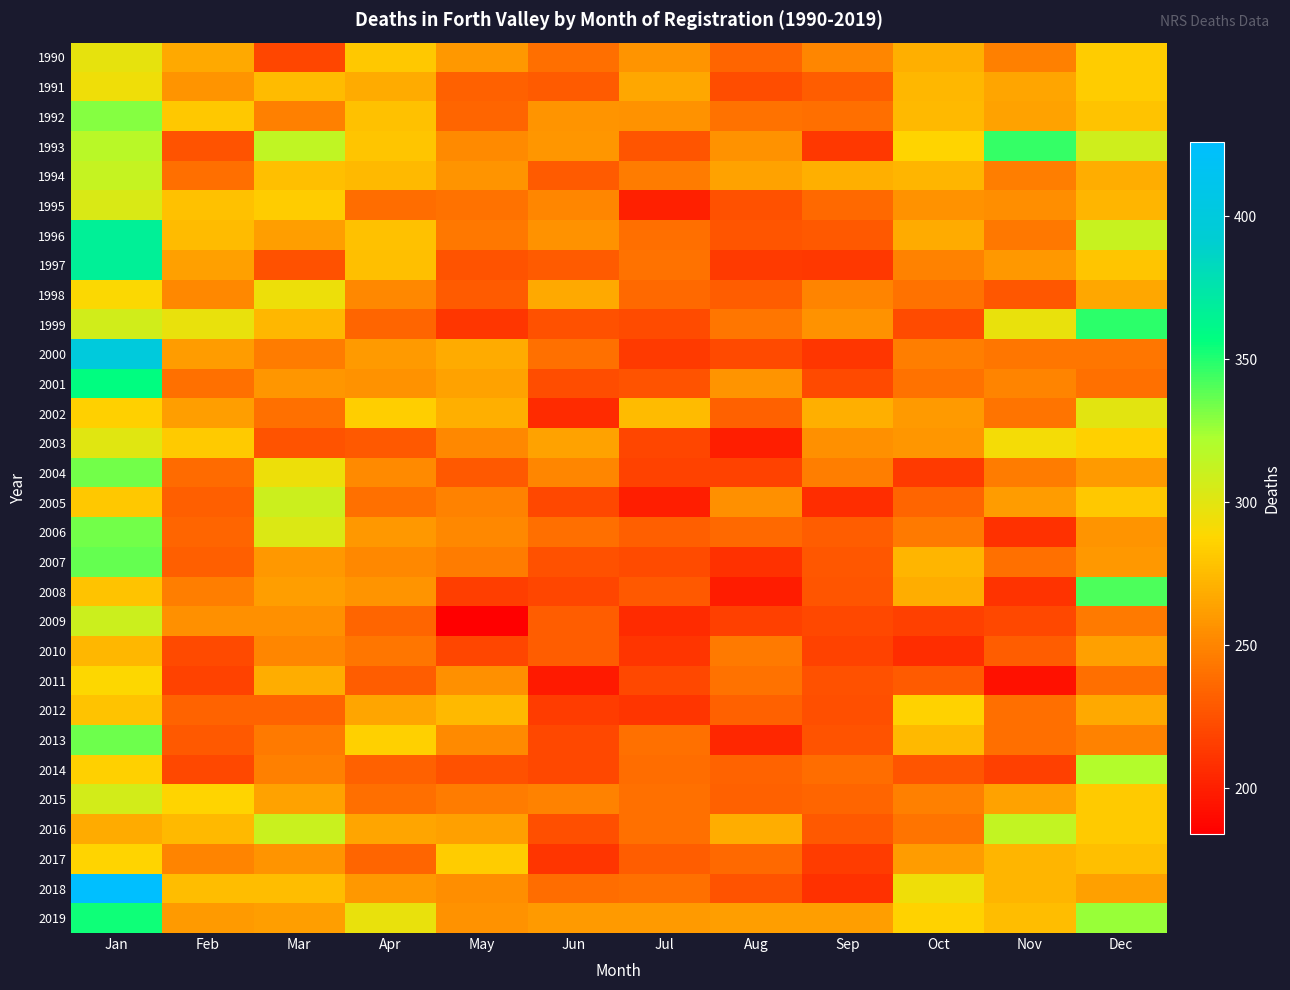

Reading right to left, what are all the values shown in this chart?

1990: Dec=283	Nov=248	Oct=270	Sep=251	Aug=235	Jul=257	Jun=239	May=259	Apr=281	Mar=219	Feb=267	Jan=298
1991: Dec=283	Nov=265	Oct=273	Sep=231	Aug=223	Jul=266	Jun=230	May=233	Apr=268	Mar=275	Feb=257	Jan=294
1992: Dec=279	Nov=264	Oct=274	Sep=239	Aug=241	Jul=256	Jun=257	May=235	Apr=278	Mar=248	Feb=281	Jan=330
1993: Dec=308	Nov=346	Oct=287	Sep=213	Aug=256	Jul=227	Jun=258	May=253	Apr=280	Mar=314	Feb=226	Jan=317
1994: Dec=269	Nov=247	Oct=272	Sep=270	Aug=264	Jul=246	Jun=230	May=257	Apr=274	Mar=277	Feb=239	Jan=312
1995: Dec=272	Nov=254	Oct=256	Sep=236	Aug=225	Jul=201	Jun=251	May=241	Apr=238	Mar=283	Feb=278	Jan=304
1996: Dec=311	Nov=244	Oct=268	Sep=229	Aug=227	Jul=239	Jun=256	May=244	Apr=278	Mar=262	Feb=275	Jan=367
1997: Dec=280	Nov=259	Oct=249	Sep=213	Aug=214	Jul=241	Jun=230	May=226	Apr=277	Mar=225	Feb=263	Jan=367
1998: Dec=266	Nov=228	Oct=241	Sep=250	Aug=231	Jul=236	Jun=267	May=230	Apr=252	Mar=295	Feb=252	Jan=289
1999: Dec=348	Nov=297	Oct=222	Sep=256	Aug=243	Jul=222	Jun=225	May=212	Apr=235	Mar=273	Feb=297	Jan=307
2000: Dec=243	Nov=243	Oct=247	Sep=212	Aug=221	Jul=214	Jun=240	May=268	Apr=260	Mar=246	Feb=261	Jan=400
2001: Dec=240	Nov=250	Oct=241	Sep=221	Aug=257	Jul=226	Jun=223	May=264	Apr=256	Mar=258	Feb=240	Jan=357
2002: Dec=300	Nov=242	Oct=260	Sep=270	Aug=233	Jul=275	Jun=206	May=270	Apr=284	Mar=240	Feb=262	Jan=285
2003: Dec=285	Nov=292	Oct=258	Sep=255	Aug=200	Jul=219	Jun=264	May=252	Apr=229	Mar=226	Feb=282	Jan=301
2004: Dec=260	Nov=246	Oct=214	Sep=247	Aug=218	Jul=218	Jun=251	May=229	Apr=253	Mar=295	Feb=237	Jan=334
2005: Dec=281	Nov=261	Oct=235	Sep=207	Aug=255	Jul=200	Jun=220	May=249	Apr=240	Mar=309	Feb=232	Jan=281
2006: Dec=257	Nov=209	Oct=245	Sep=231	Aug=236	Jul=232	Jun=239	May=252	Apr=259	Mar=303	Feb=235	Jan=334
2007: Dec=259	Nov=240	Oct=272	Sep=228	Aug=209	Jul=222	Jun=225	May=246	Apr=252	Mar=259	Feb=232	Jan=337
2008: Dec=341	Nov=210	Oct=269	Sep=227	Aug=199	Jul=229	Jun=219	May=216	Apr=257	Mar=262	Feb=247	Jan=279
2009: Dec=245	Nov=220	Oct=217	Sep=220	Aug=217	Jul=206	Jun=231	May=184	Apr=235	Mar=255	Feb=255	Jan=309
2010: Dec=263	Nov=231	Oct=207	Sep=218	Aug=245	Jul=211	Jun=231	May=219	Apr=243	Mar=251	Feb=221	Jan=273
2011: Dec=239	Nov=193	Oct=230	Sep=225	Aug=241	Jul=220	Jun=198	May=255	Apr=231	Mar=269	Feb=218	Jan=288
2012: Dec=267	Nov=239	Oct=286	Sep=224	Aug=233	Jul=211	Jun=215	May=274	Apr=265	Mar=234	Feb=234	Jan=279
2013: Dec=249	Nov=239	Oct=274	Sep=226	Aug=204	Jul=240	Jun=220	May=253	Apr=285	Mar=245	Feb=229	Jan=335
2014: Dec=320	Nov=217	Oct=227	Sep=238	Aug=234	Jul=238	Jun=220	May=225	Apr=233	Mar=248	Feb=220	Jan=285
2015: Dec=282	Nov=264	Oct=248	Sep=235	Aug=233	Jul=240	Jun=249	May=246	Apr=239	Mar=264	Feb=287	Jan=306
2016: Dec=282	Nov=313	Oct=242	Sep=229	Aug=269	Jul=240	Jun=224	May=263	Apr=265	Mar=310	Feb=274	Jan=268
2017: Dec=277	Nov=272	Oct=261	Sep=215	Aug=236	Jul=231	Jun=211	May=283	Apr=235	Mar=257	Feb=250	Jan=287
2018: Dec=263	Nov=272	Oct=294	Sep=209	Aug=226	Jul=240	Jun=238	May=254	Apr=259	Mar=276	Feb=276	Jan=426
2019: Dec=326	Nov=276	Oct=286	Sep=262	Aug=262	Jul=260	Jun=260	May=256	Apr=297	Mar=262	Feb=260	Jan=354